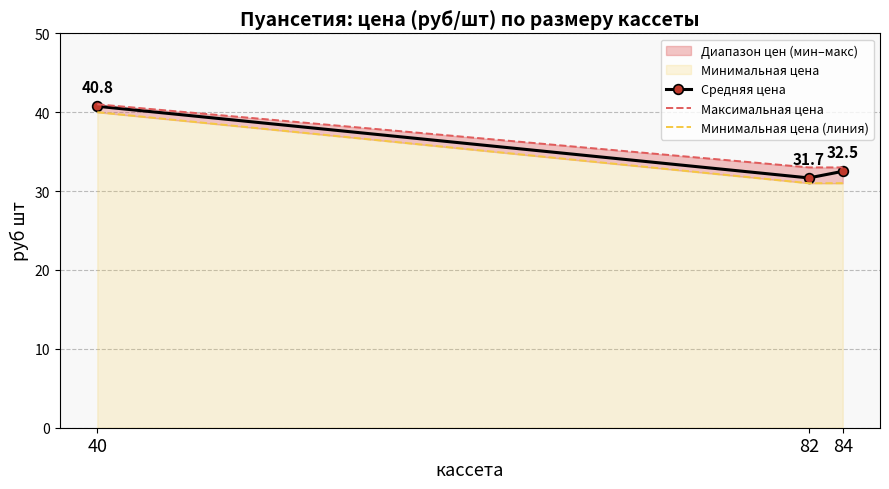

What is the value of the Минимальная цена (линия) point at the 1st from the left?

40.0